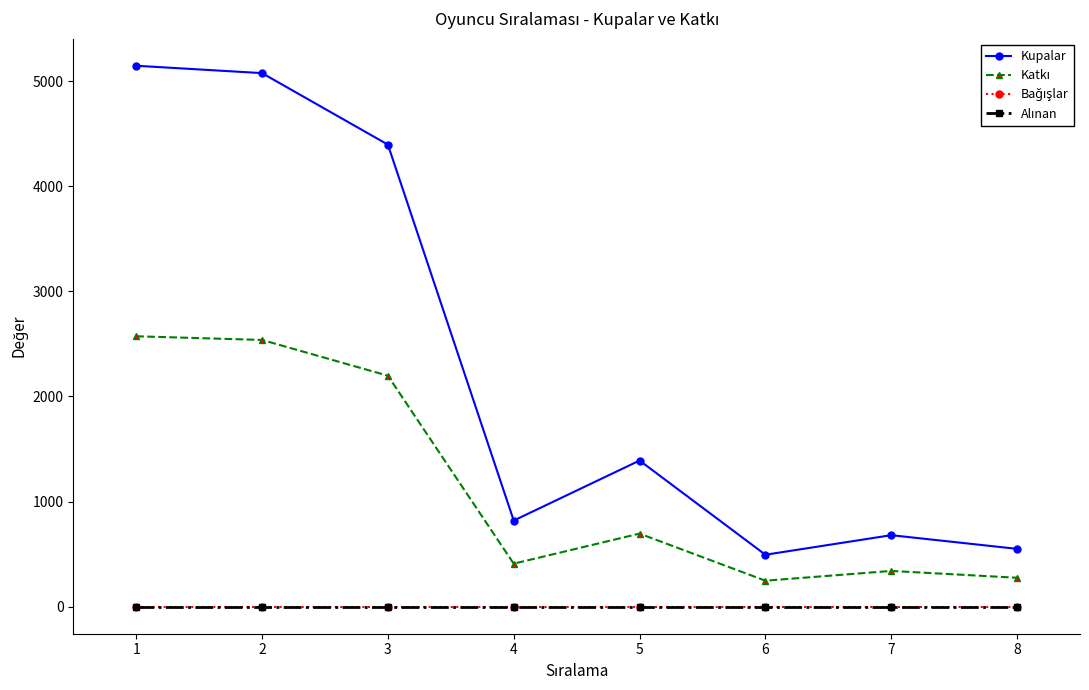

Count the number of data series in this chart.

4